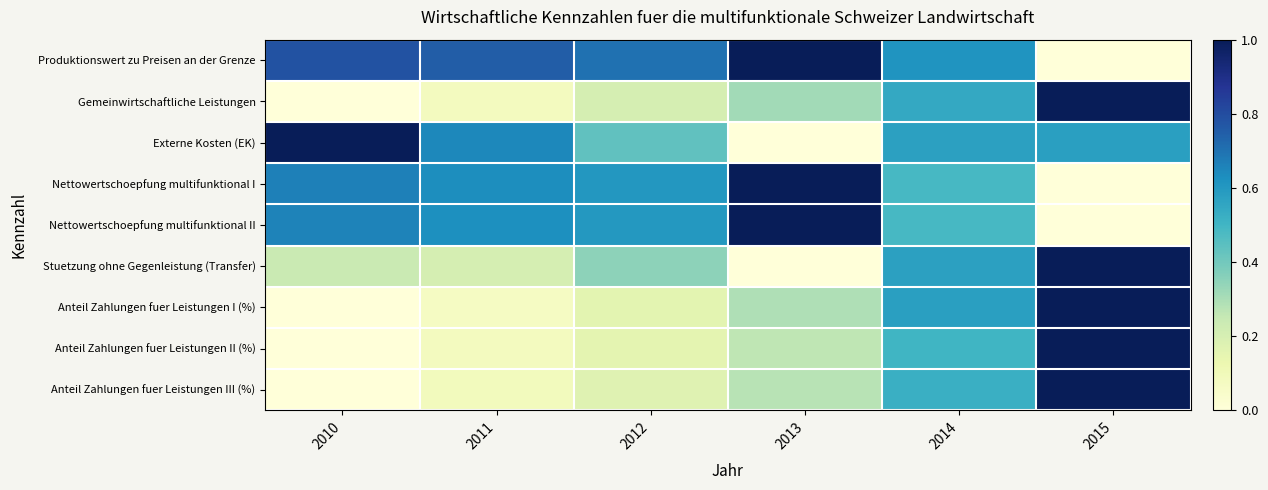

Rank the series at 2013 from highest to lowest value.

Produktionswert zu Preisen an der Grenze, Nettowertschoepfung multifunktional II, Nettowertschoepfung multifunktional I, Gemeinwirtschaftliche Leistungen, Anteil Zahlungen fuer Leistungen I (%), Anteil Zahlungen fuer Leistungen III (%), Anteil Zahlungen fuer Leistungen II (%), Externe Kosten (EK), Stuetzung ohne Gegenleistung (Transfer)